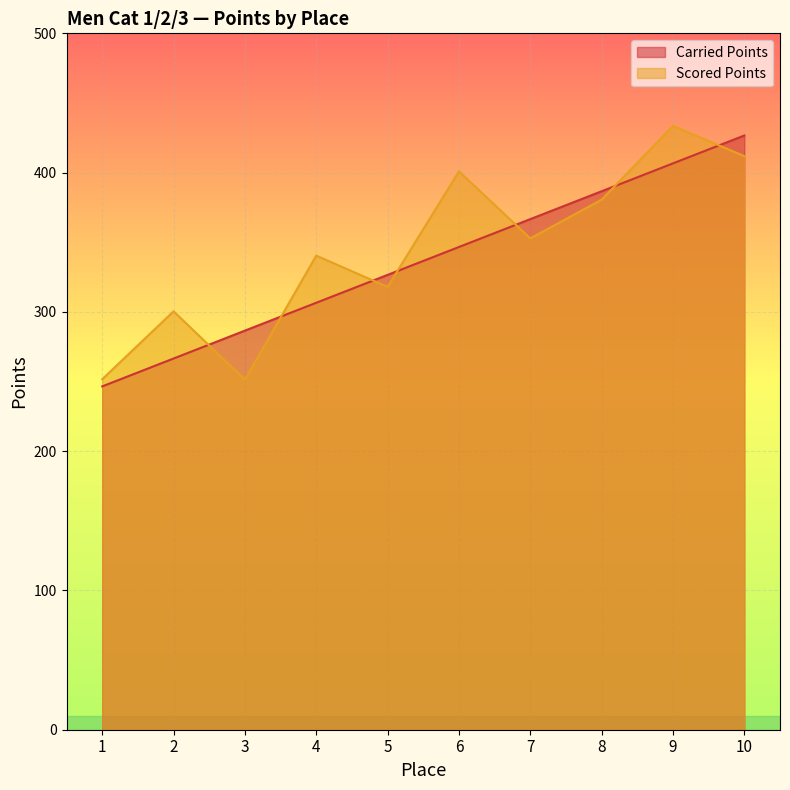

Reading left to right, extract all data points from this chart.

Carried Points: 246.5	266.5	286.5	306.6	326.6	346.6	366.6	386.6	406.6	426.7
Scored Points: 251.7	300.4	251.4	340.4	318.0	400.9	352.8	380.6	433.5	411.8